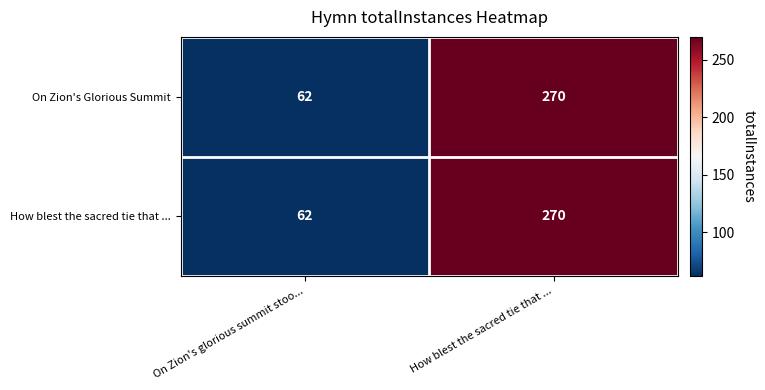

At which category is the sum across all series the highest?

How blest the sacred tie that ...